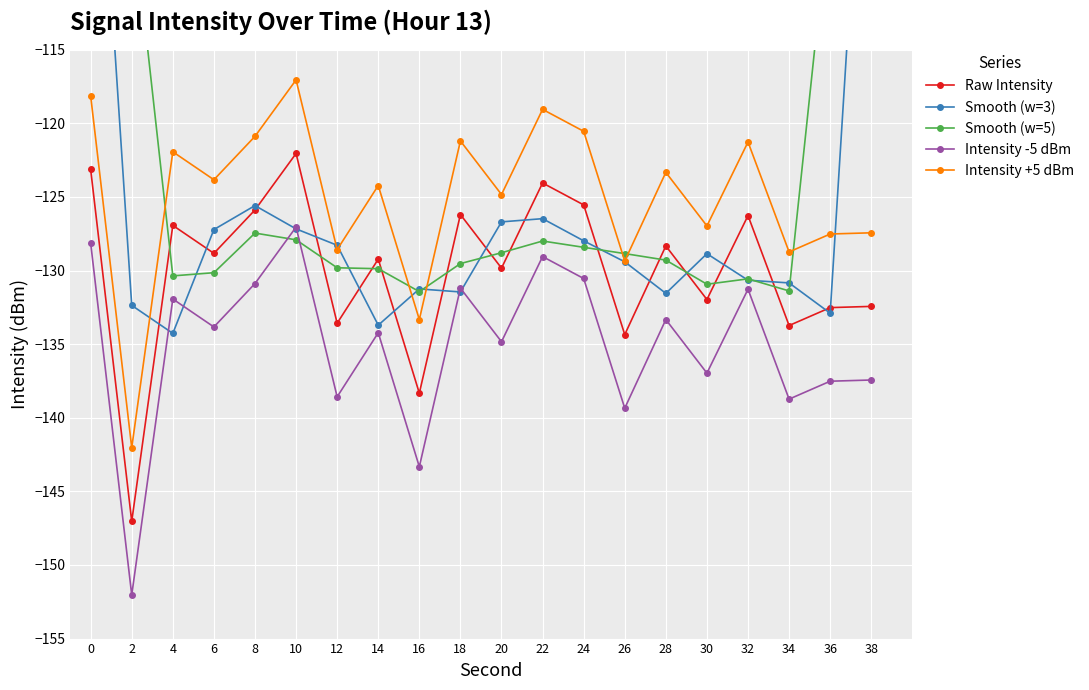

Is the value of Intensity -5 dBm at 22 greater than the value of Smooth (w=5) at 10?

No